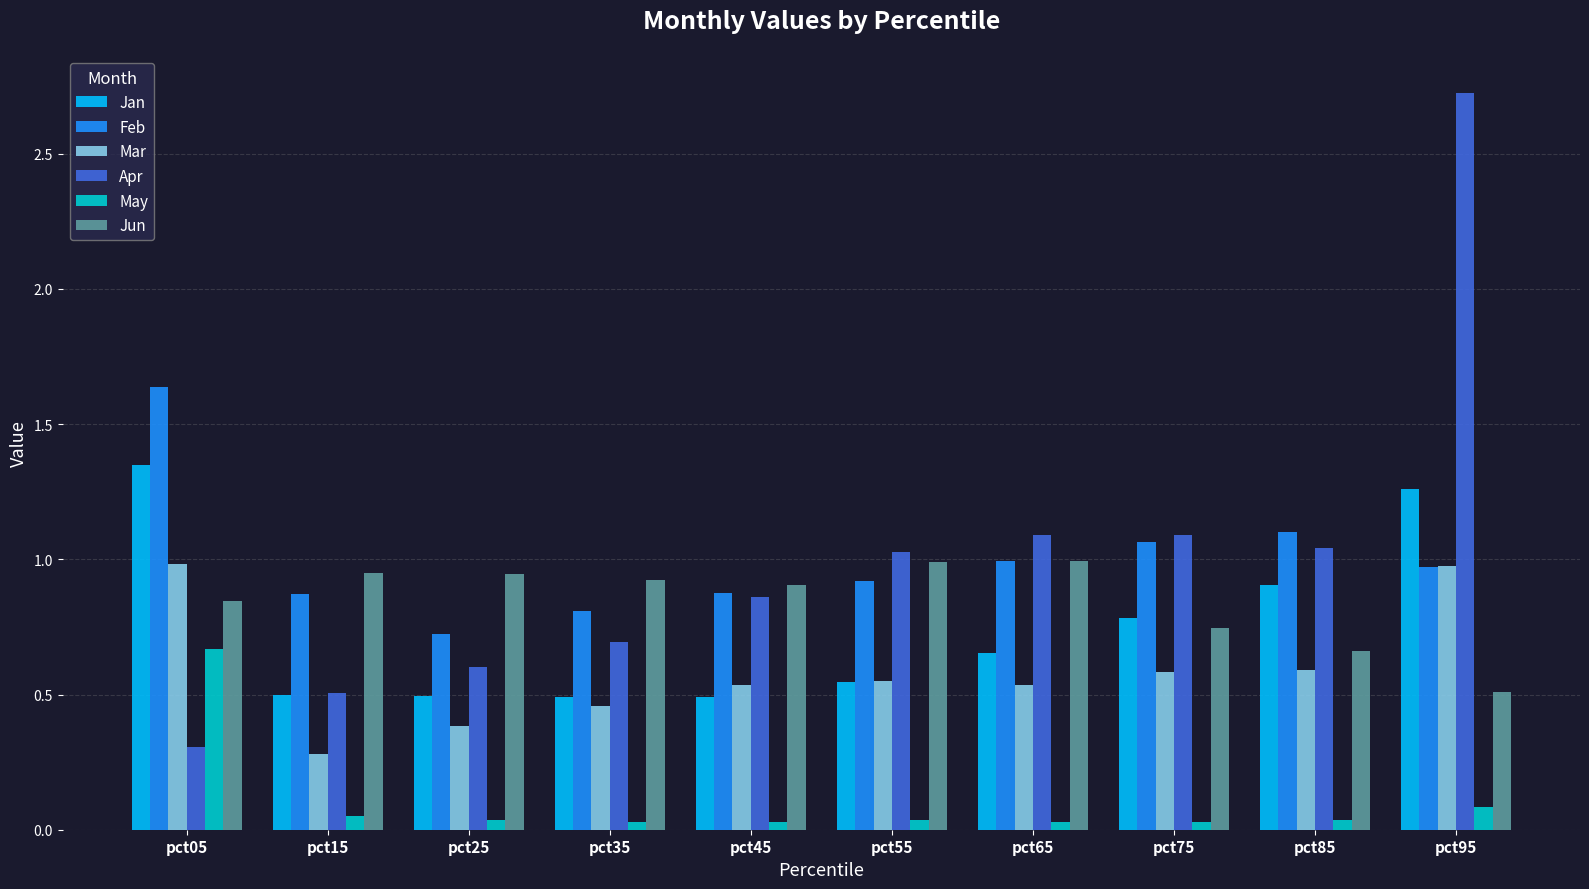

What is the sum of all Feb values?

10.0